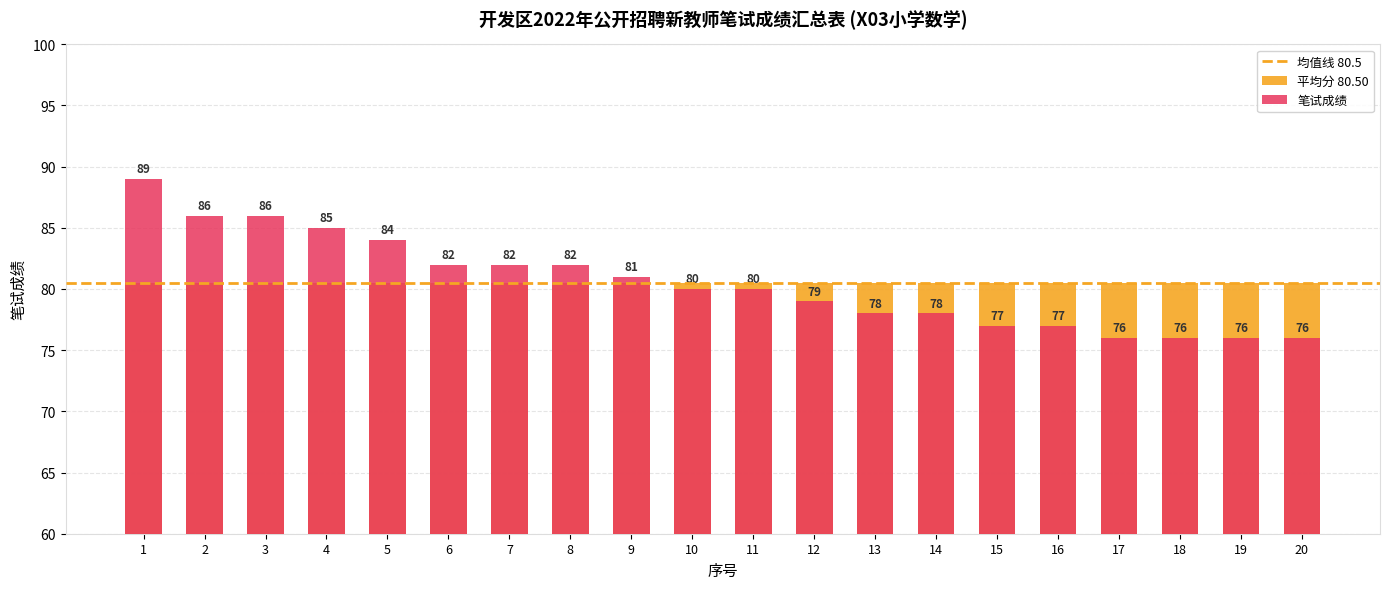

What is the change in value from 6 to 12?

-3